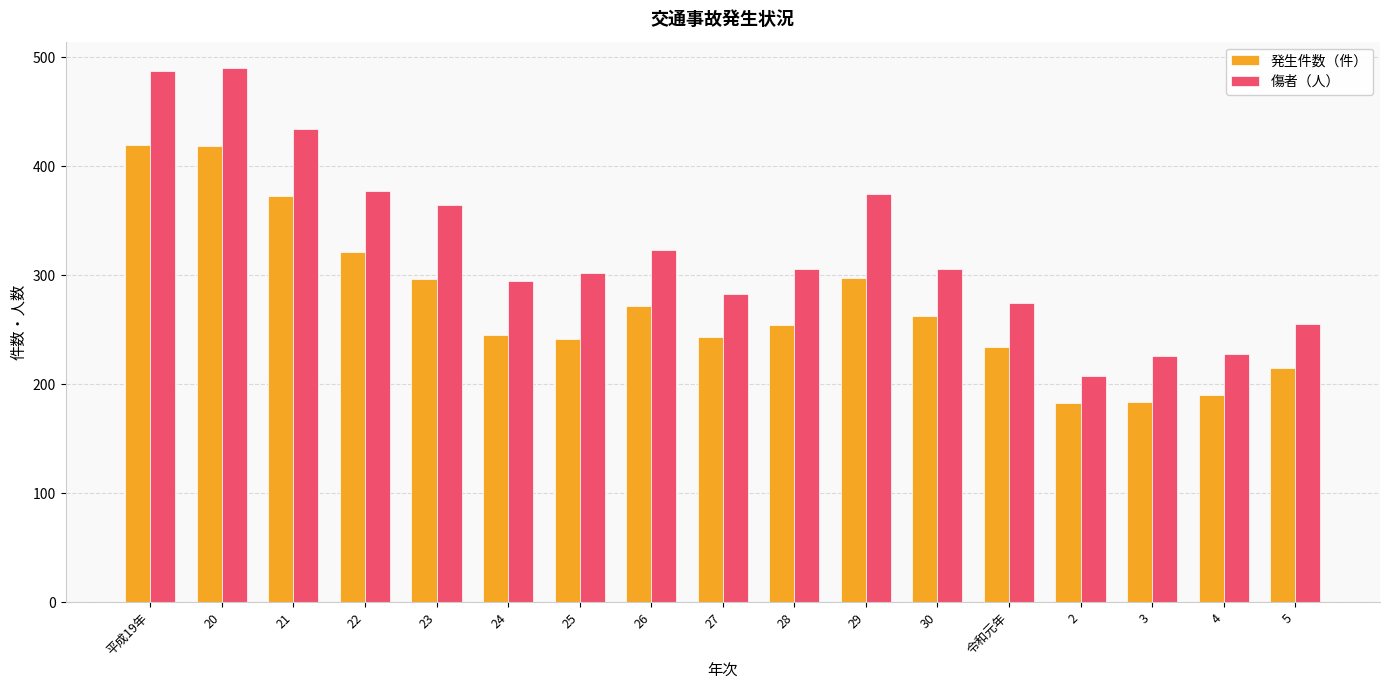

Is the value of 傷者（人） at 令和元年 greater than the value of 発生件数（件） at 29?

No